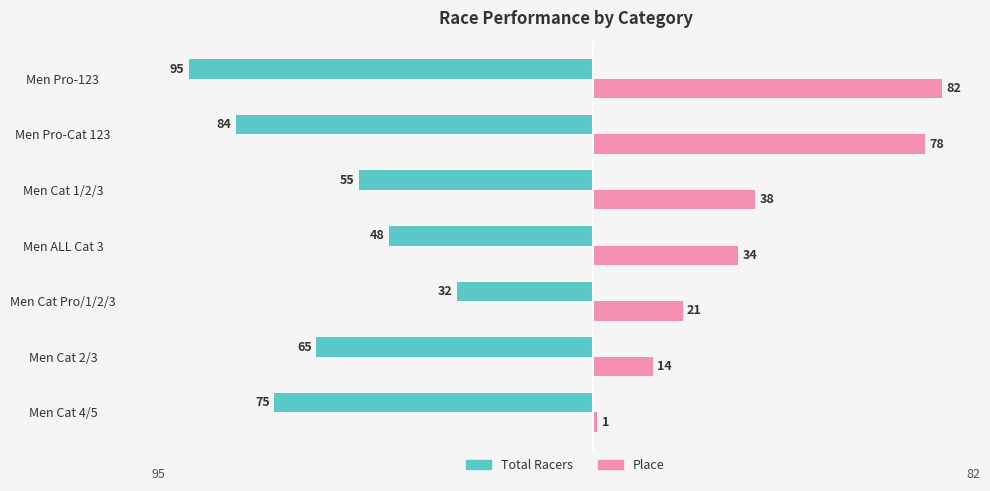

The Place series shows 82 at Men Pro-123. True or false?

True